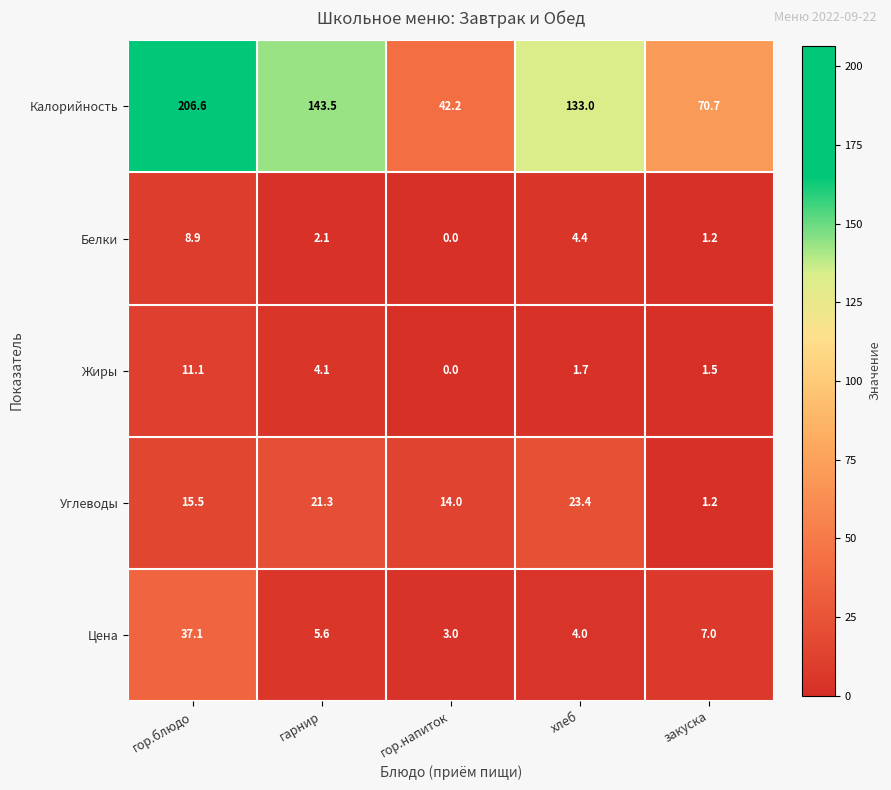

List the series in order of their peak value, lowest first.

Белки, Жиры, Углеводы, Цена, Калорийность